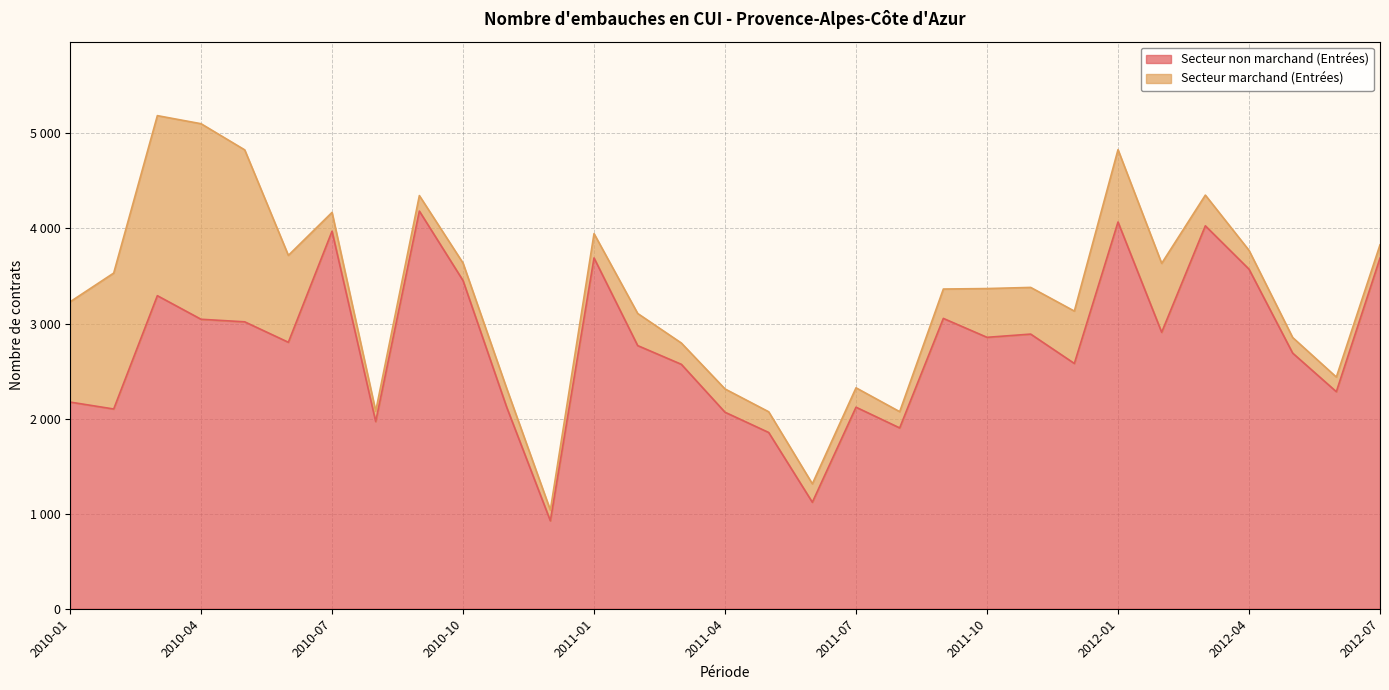

What is the difference between the second highest and second lowest values?

2948